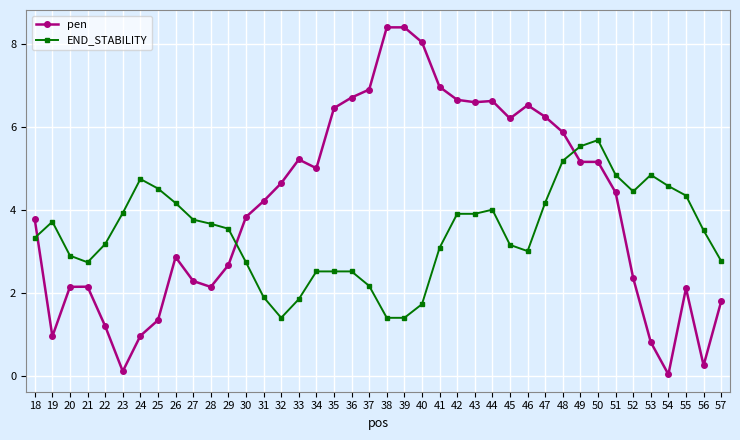

List the series in order of their overall mean, highest first.

pen, END_STABILITY